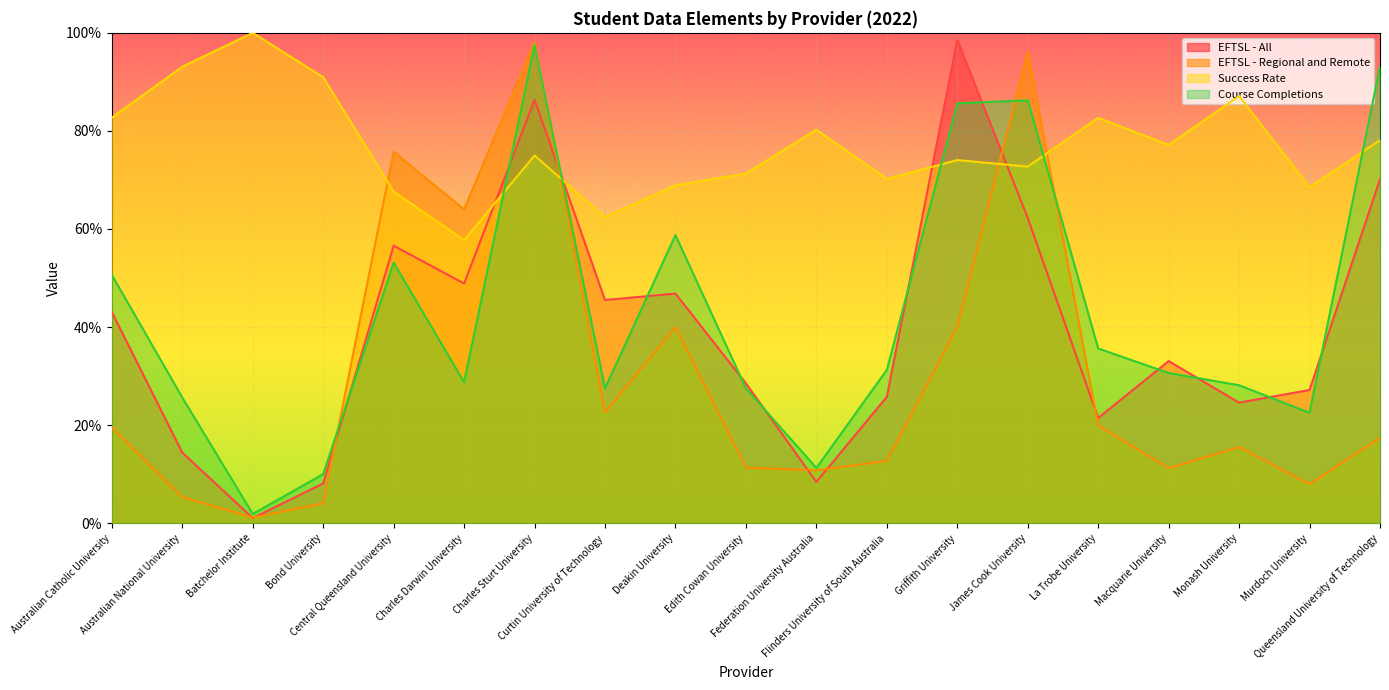

What is the maximum value for EFTSL - Regional and Remote?

98.1